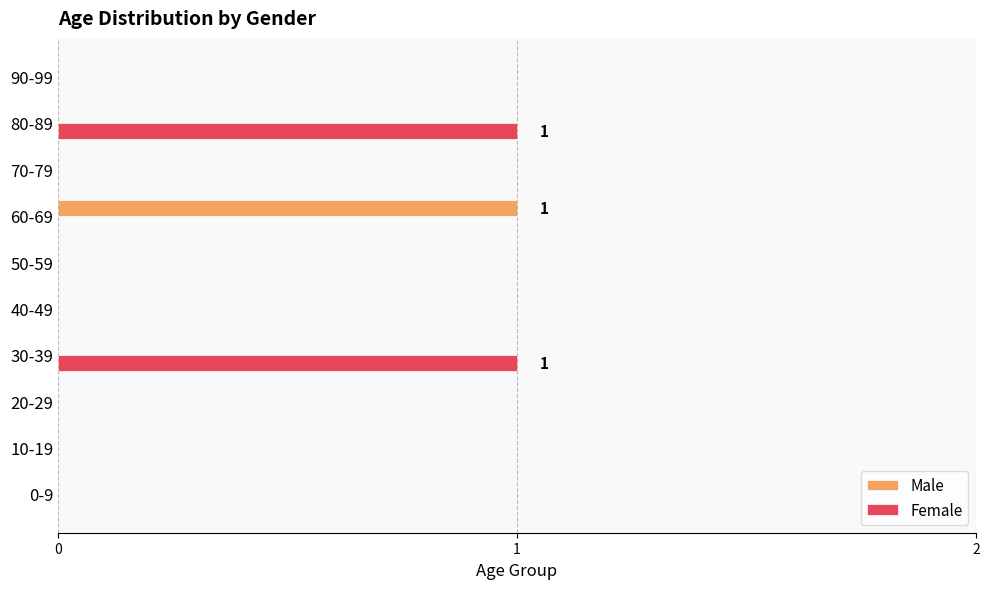

Count the number of categories in the chart.

10